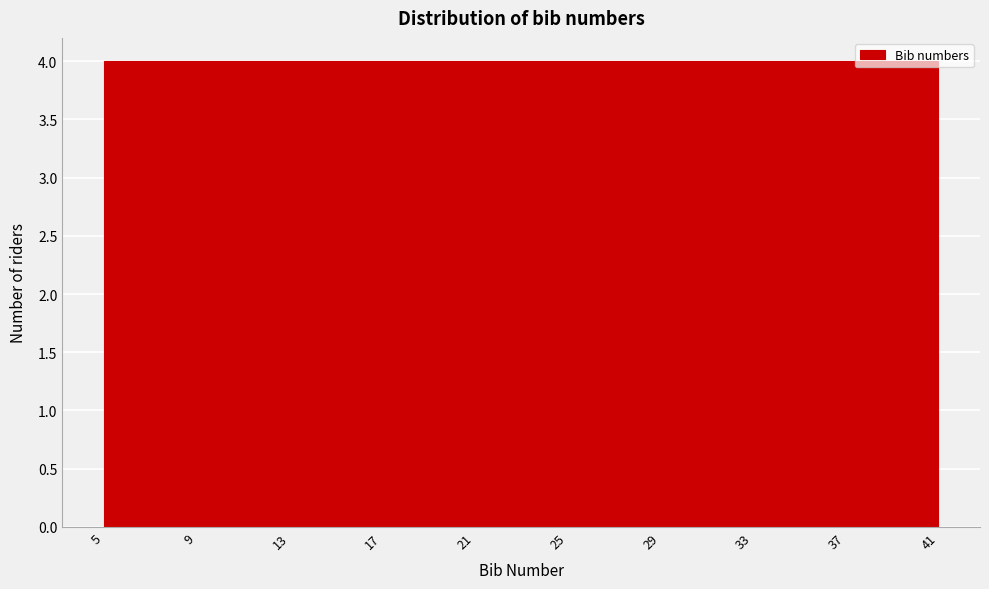

Reading left to right, list every bar in this chart as the range it spans on the x-axis followed by its height. The values are not printed on the chart, so give them approximately, as read against the axis.

5 to 9: 4
9 to 13: 4
13 to 17: 4
17 to 21: 4
21 to 25: 4
25 to 29: 4
29 to 33: 4
33 to 37: 4
37 to 41: 4